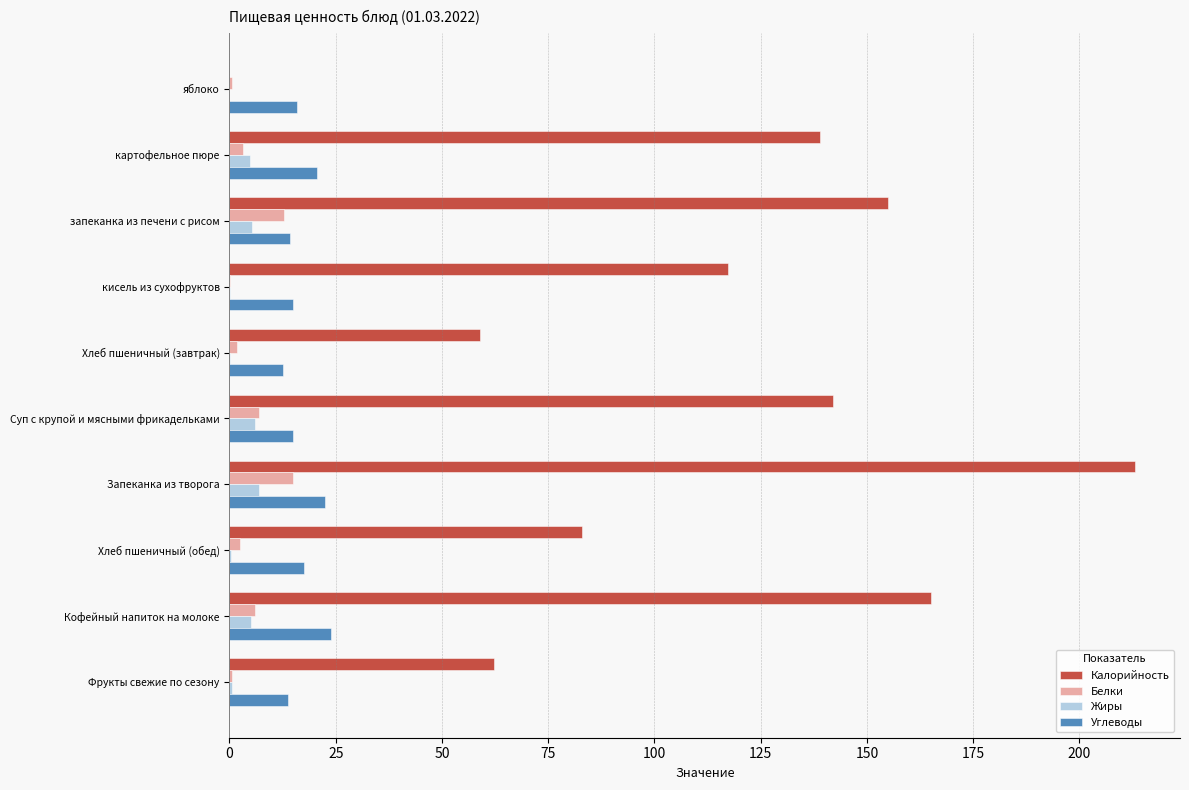

How many data points in Жиры are above 4?

5